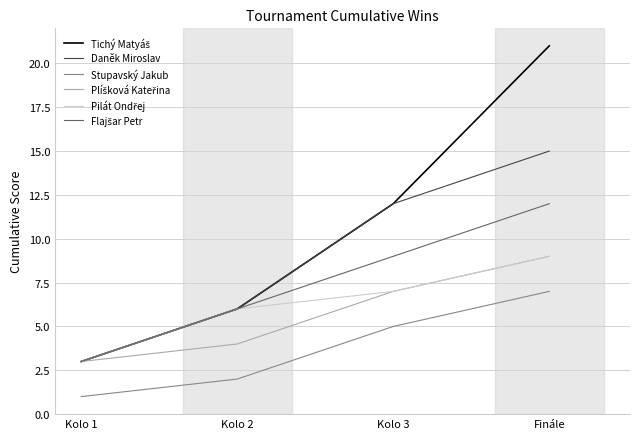

At which category is the sum across all series the highest?

Finále